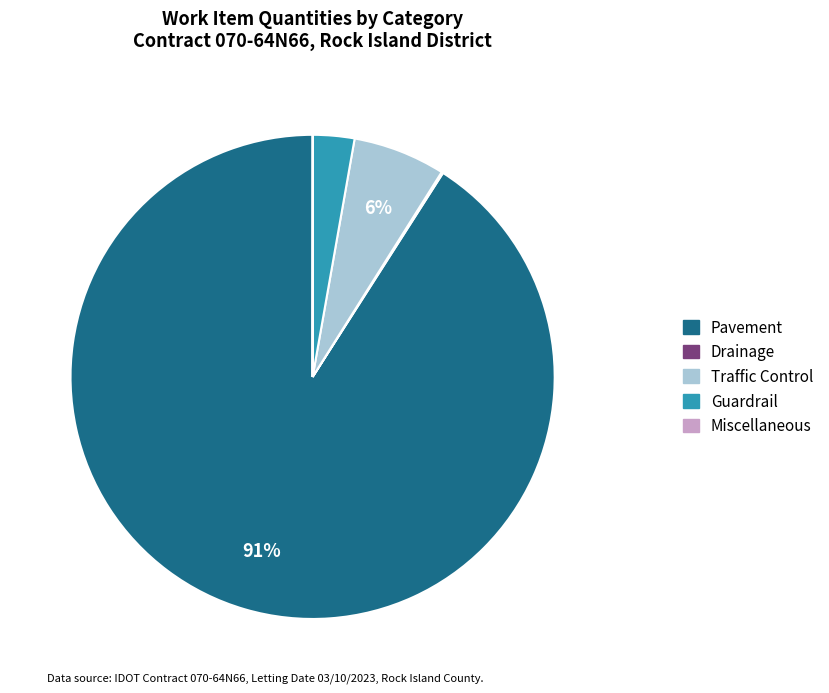

To the nearest percent, what is the difference between the largest and smallest slice percentages?

91%